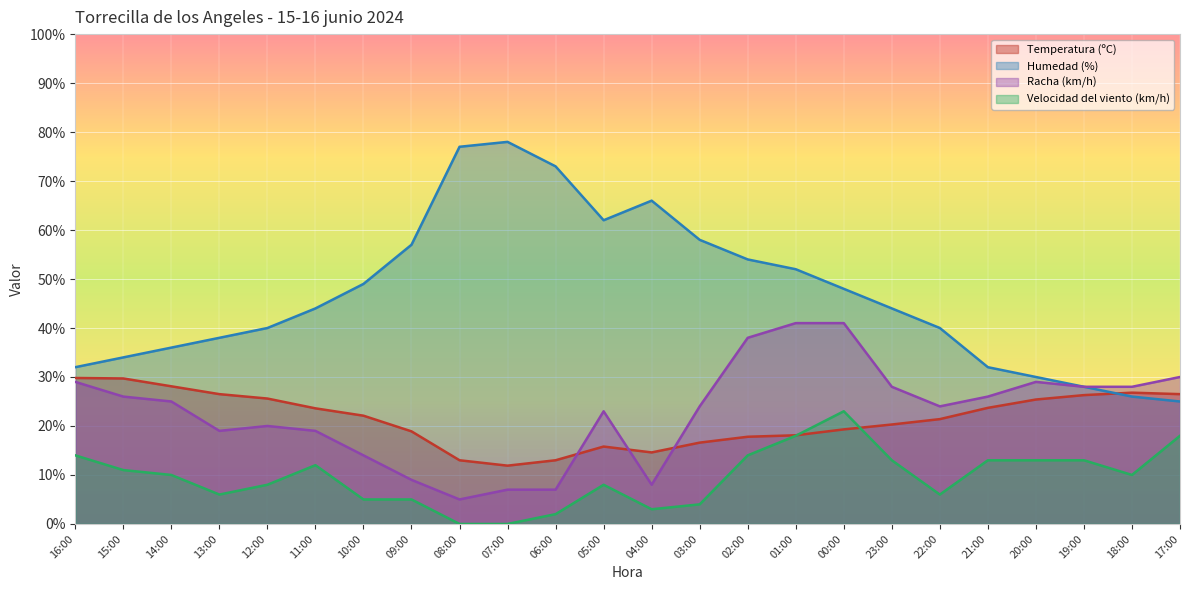

What is the difference between the maximum and second lowest values in the Temperatura (ºC) series?

16.8